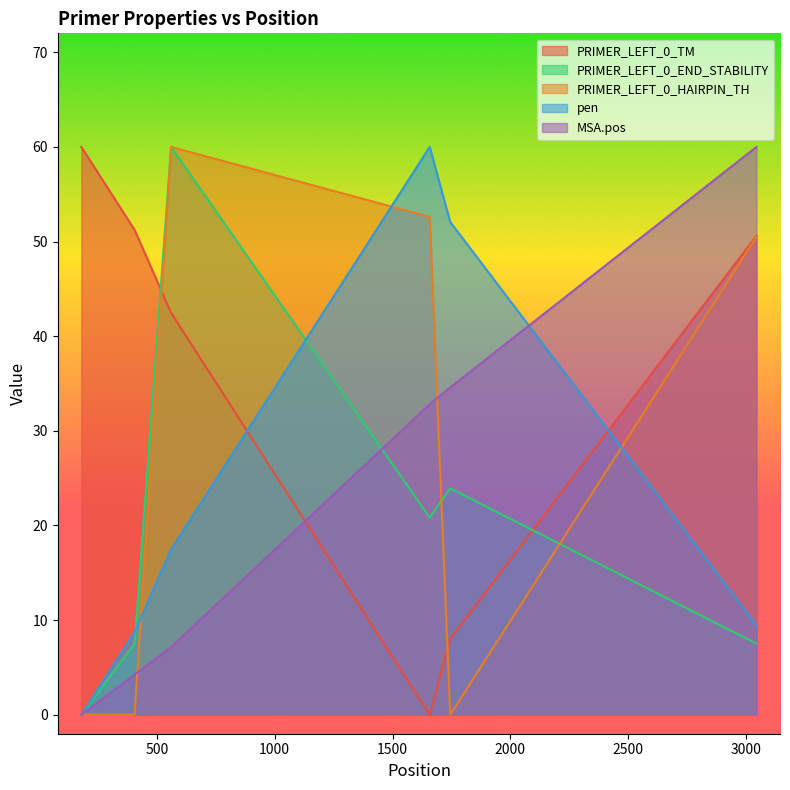

True or false: PRIMER_LEFT_0_TM has more than 0 interior local peaks.

False